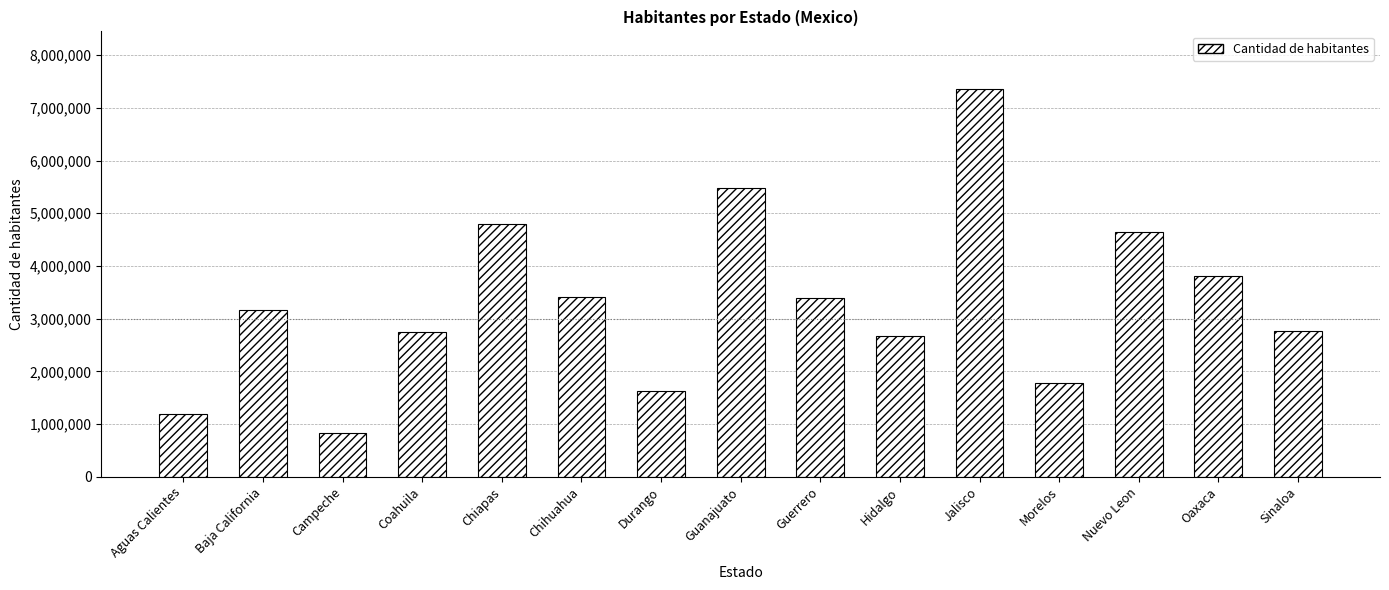

What is the label of the 14th bar from the right?

Baja California